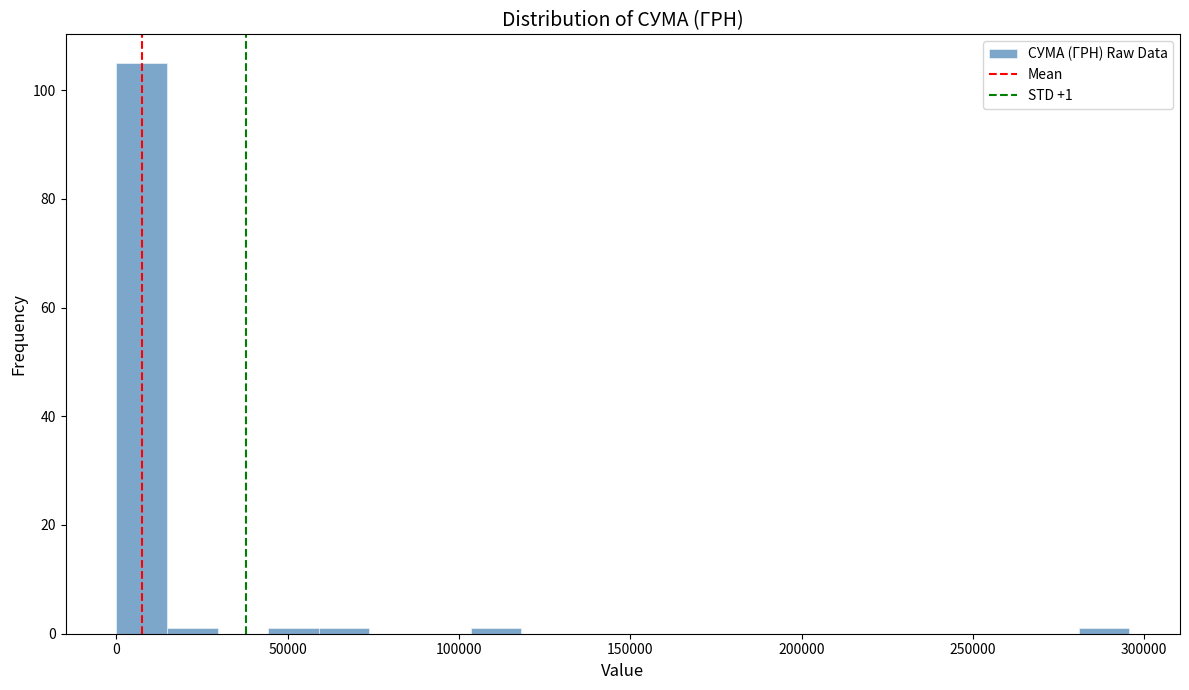

Read against the x-axis, roughly where is the centre of the tallest bar?

5000